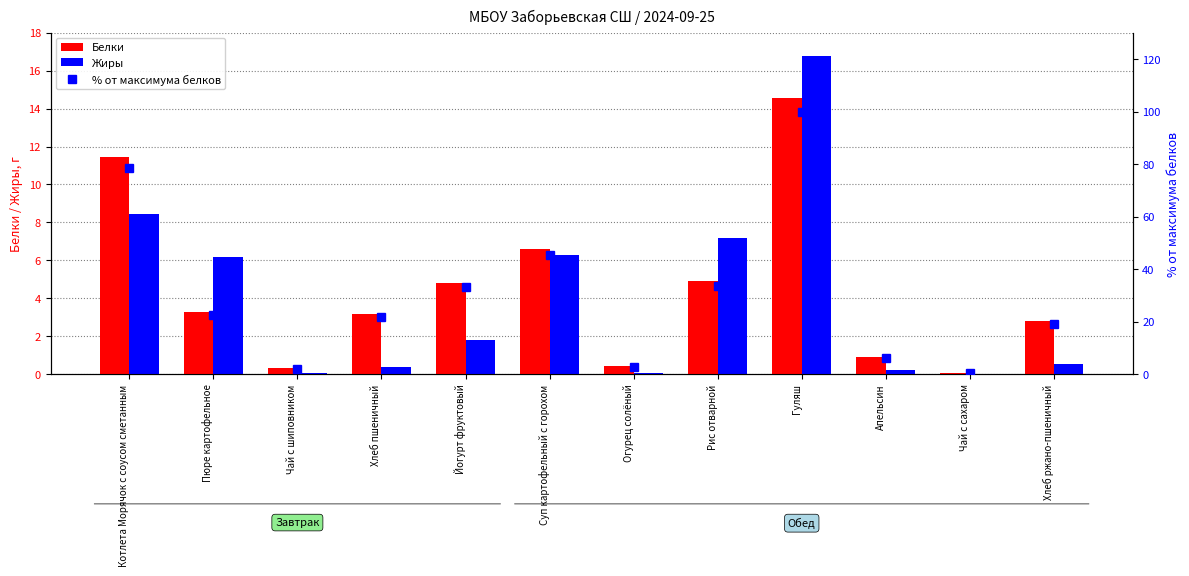

Where does the Жиры series first go above 1?

Котлета Морячок с соусом сметанным